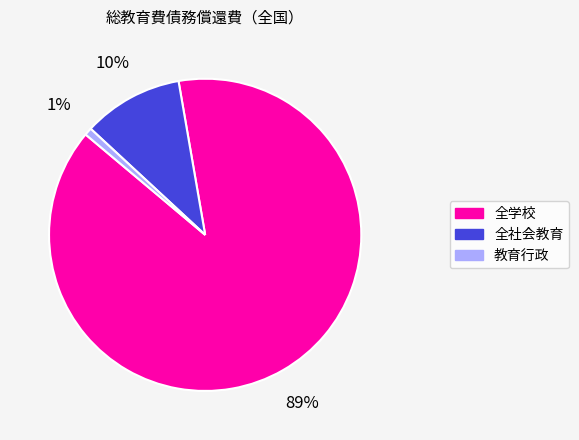

True or false: 教育行政 accounts for 1% of the total.

True